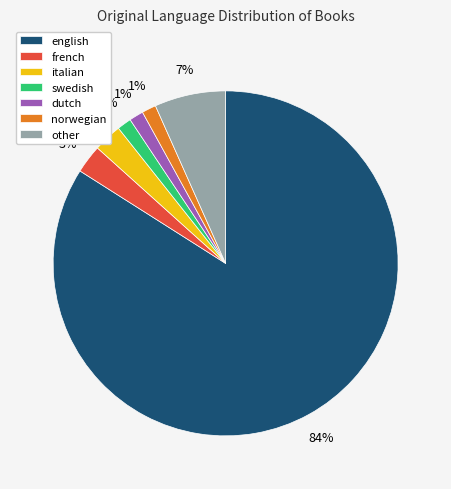

Does any single category account for the majority?

Yes